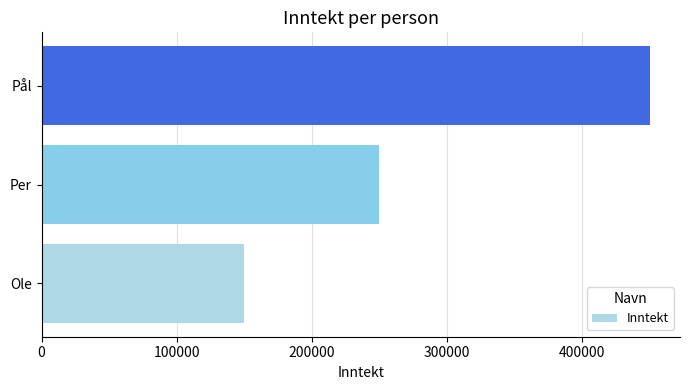

What is the sum of all values?

850000